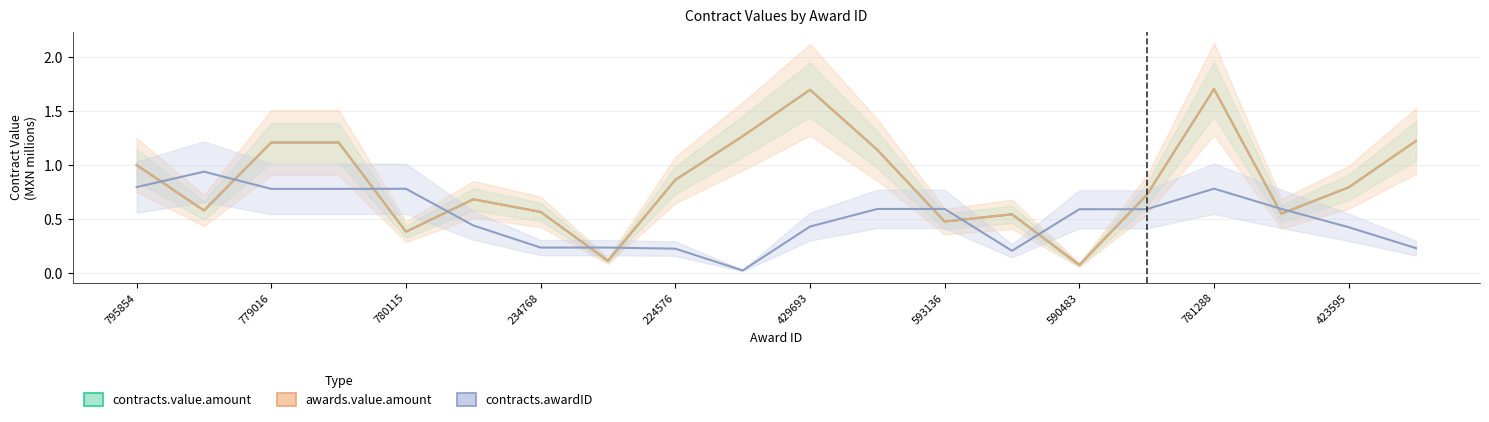

How many interior local valleys does the contracts.awardID series have?

3